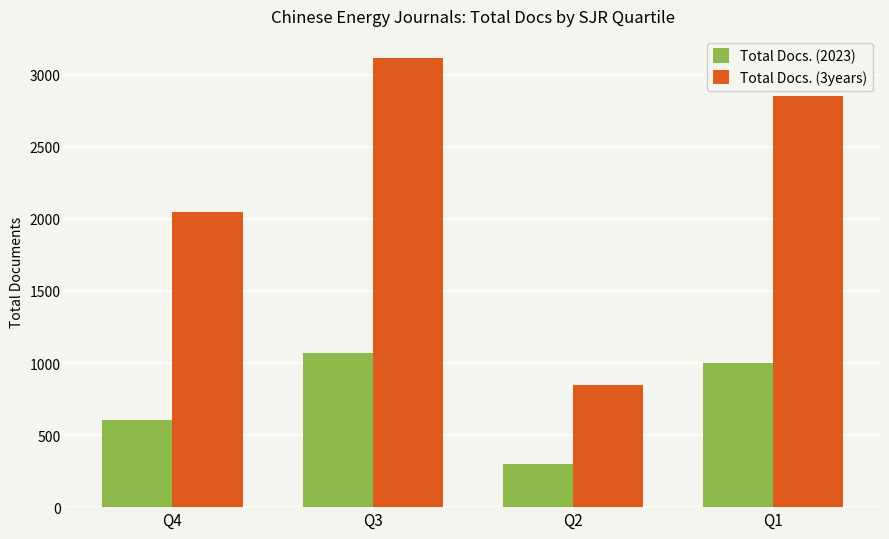

Which series has the largest range (max minus min)?

Total Docs. (3years)